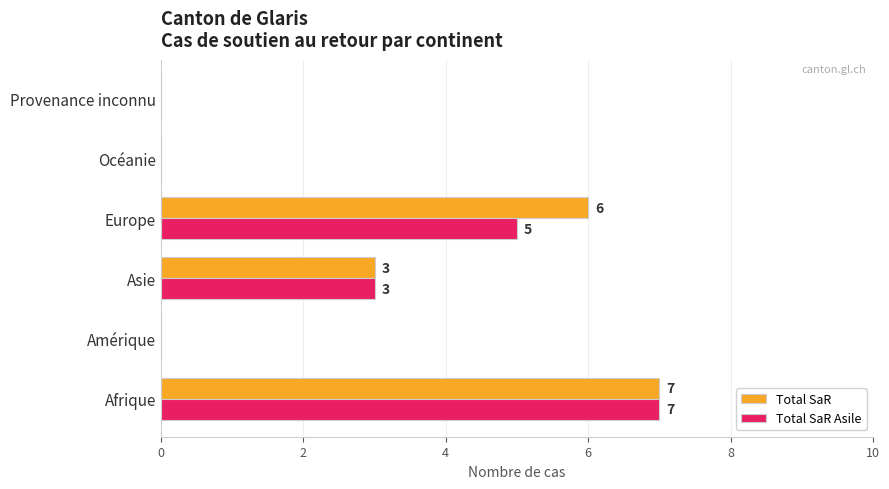

Which category has the highest value across all series?

Afrique